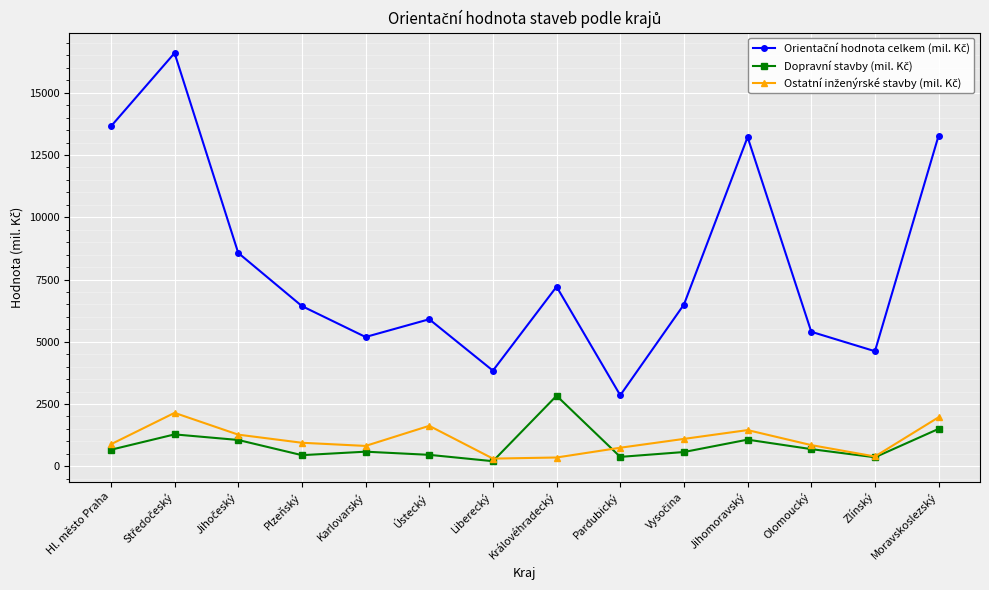

How many lines are shown in the chart?

3